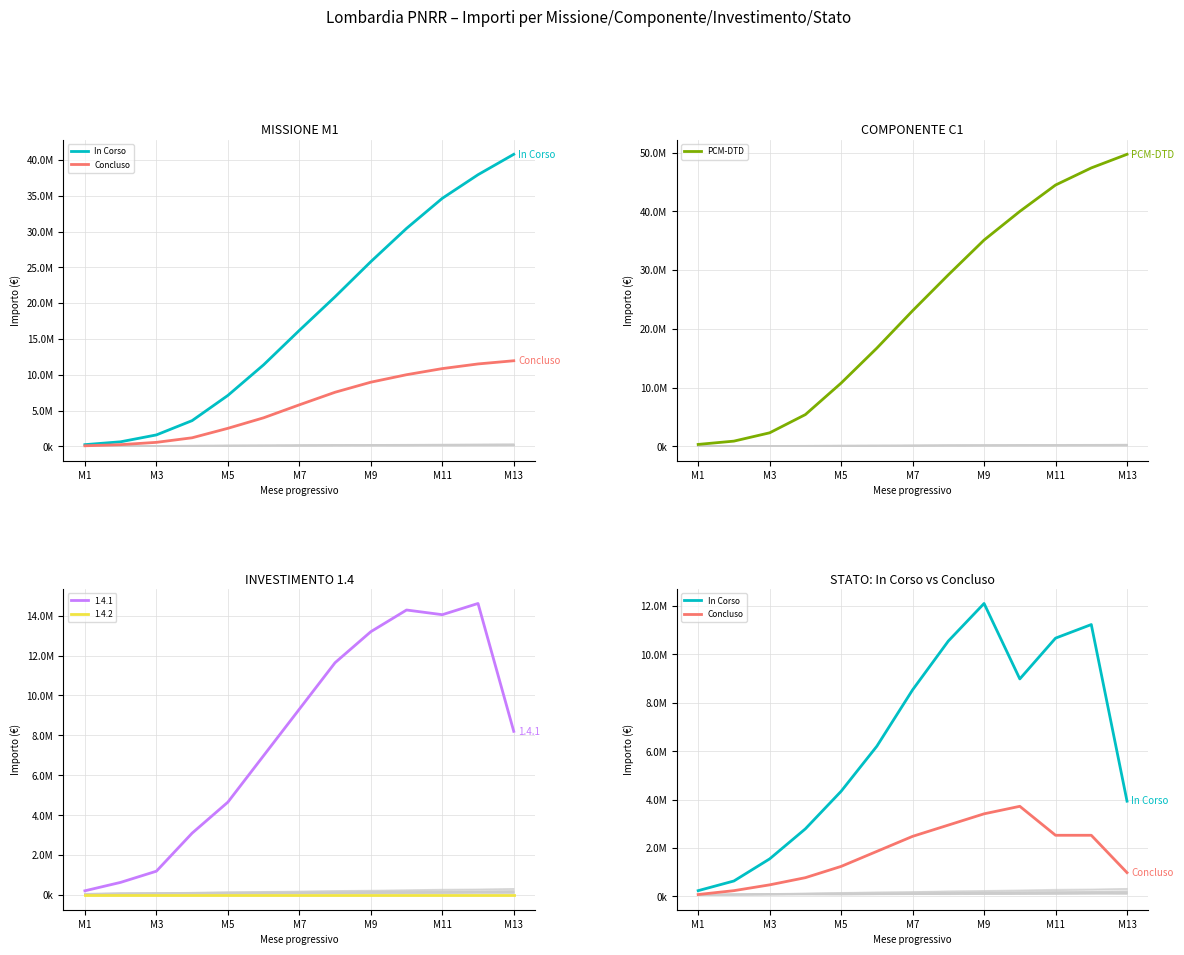

How many data points in In Corso are above 6209360?

6